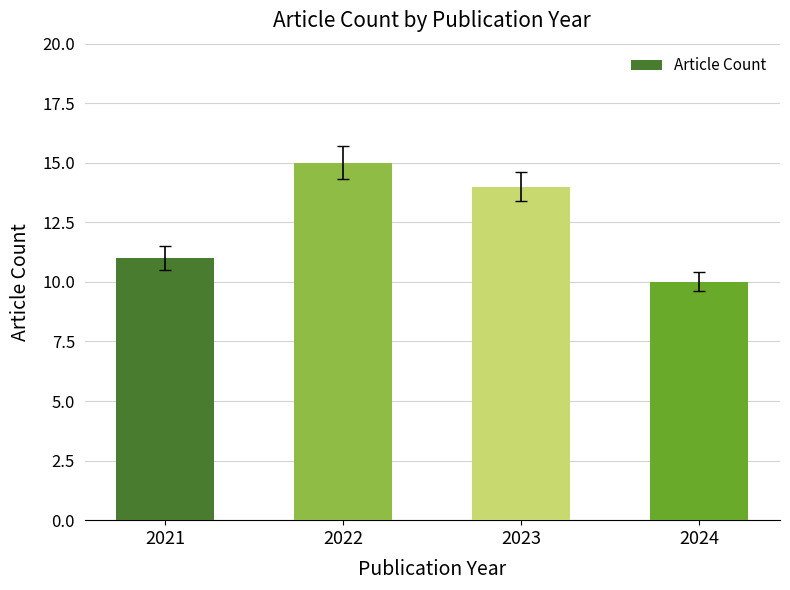

List the labels in order of value, largest first.

2022, 2023, 2021, 2024